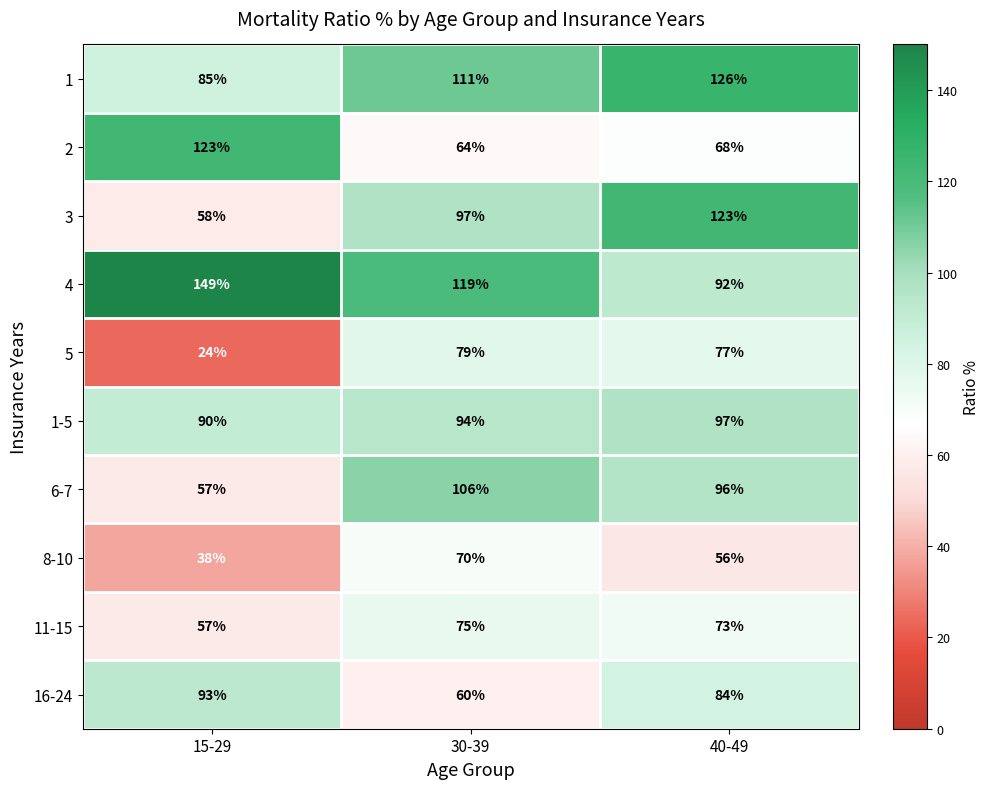

The 2 series shows 64 at 30-39. True or false?

True